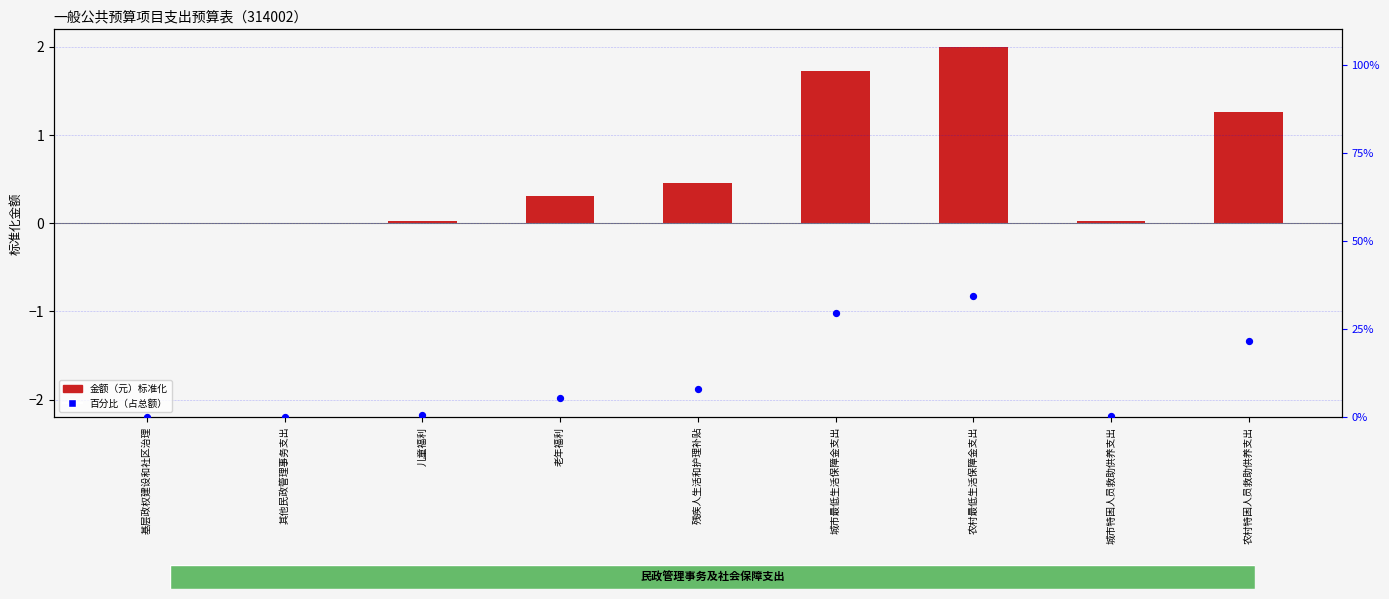

At how many categories does at least one series exceed 18?

3